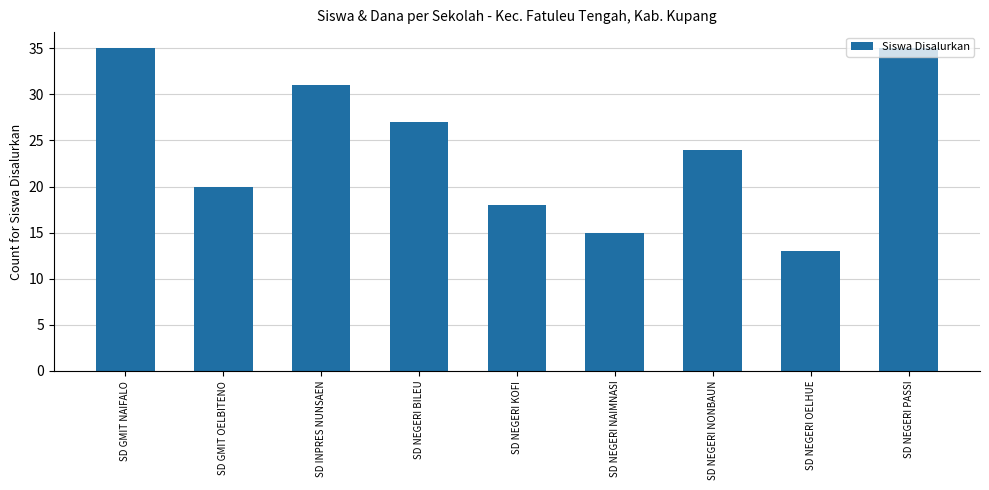

Which has a higher value, SD NEGERI KOFI or SD NEGERI NONBAUN?

SD NEGERI NONBAUN